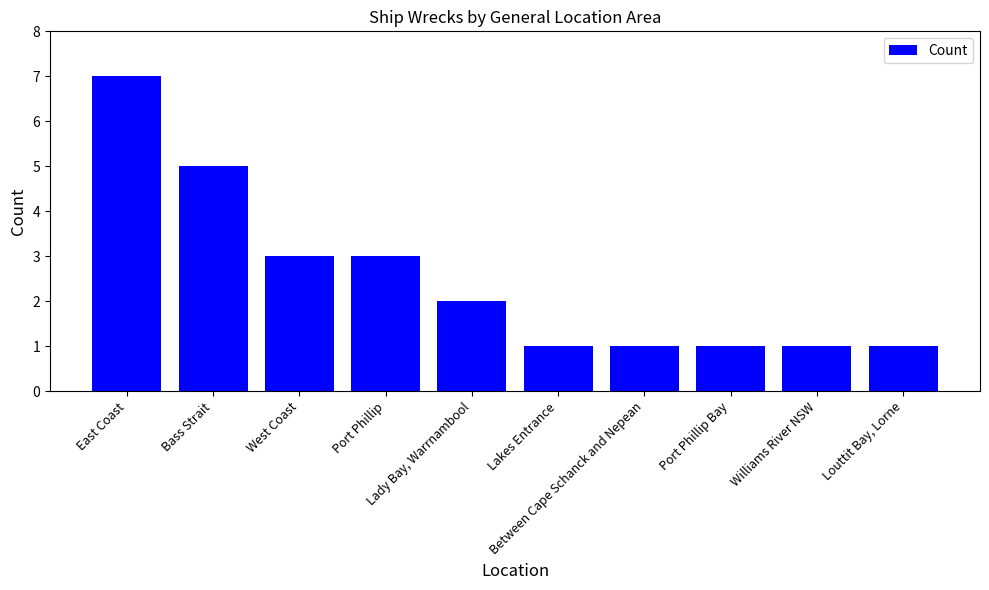

What is the sum of all values?

25